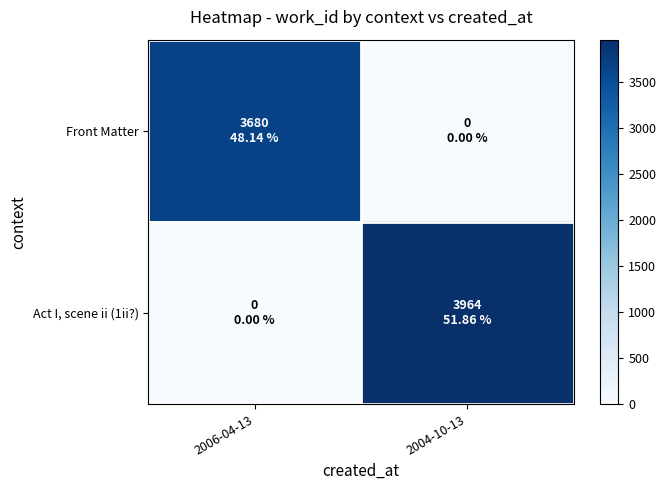

Rank the series at 2006-04-13 from lowest to highest value.

Act I, scene ii (1ii?), Front Matter